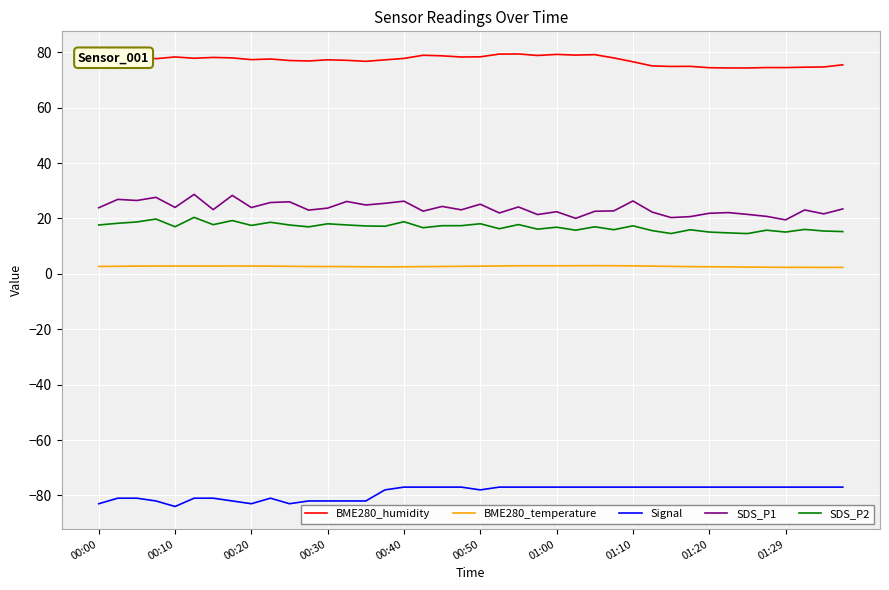

Rank the series by their maximum value, from highest to lowest.

BME280_humidity, SDS_P1, SDS_P2, BME280_temperature, Signal